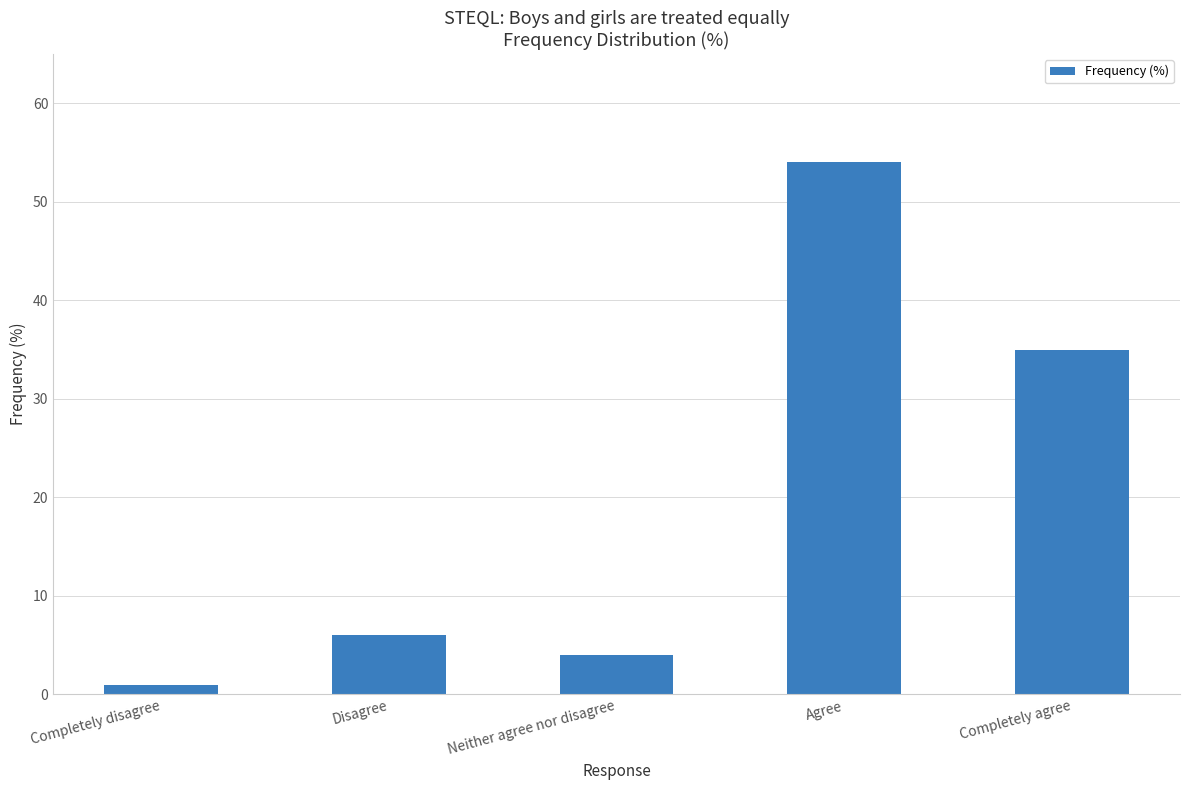

What is the sum of all values?

100